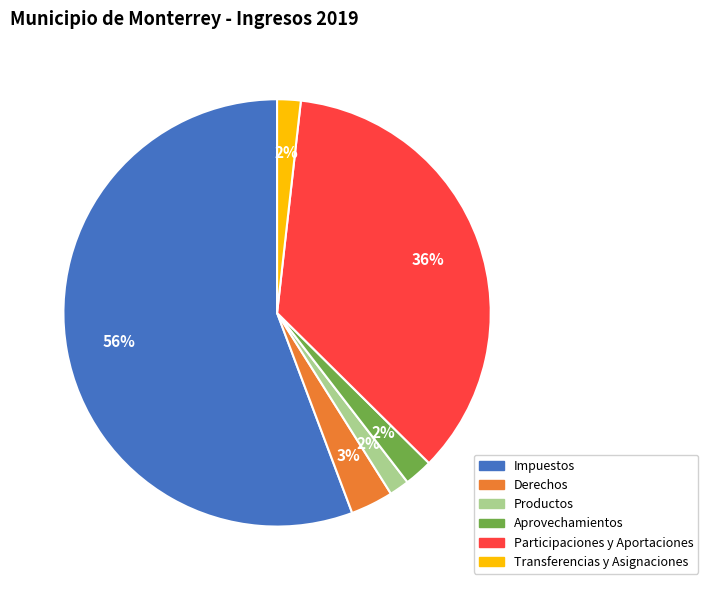

How many slices are in this pie chart?

6